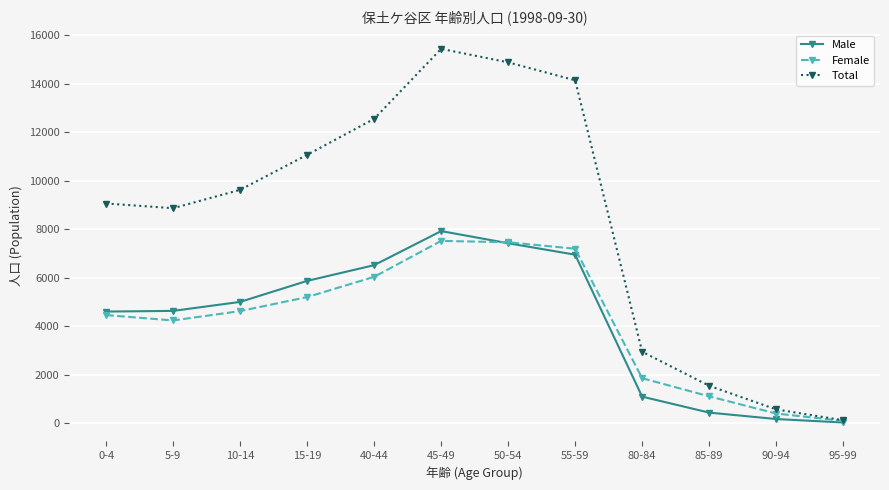

Read the Female value at 0-4, to the nearest 100.

4500